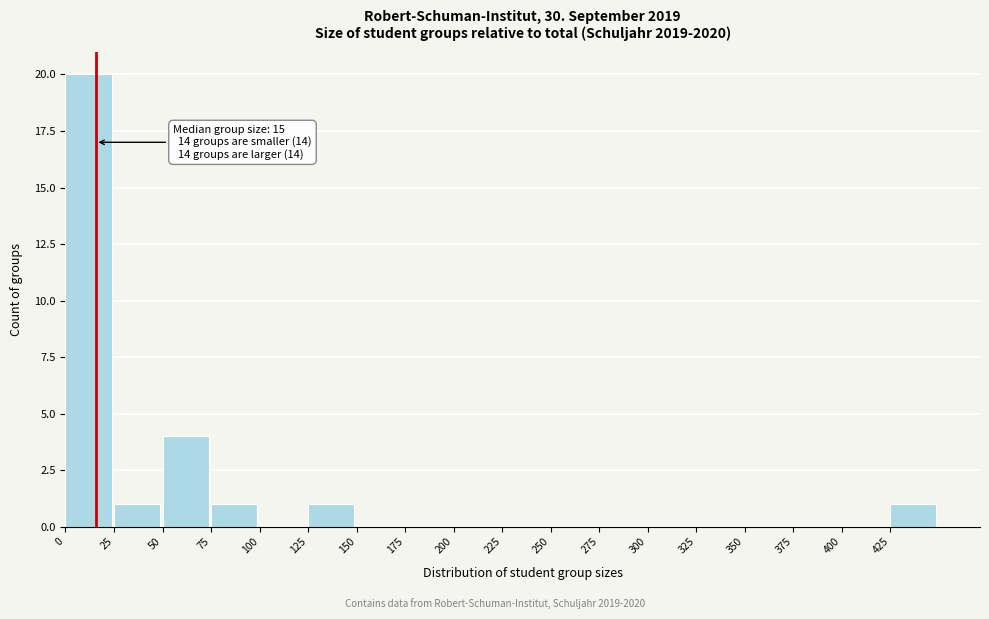

Which range on the x-axis has the tallest bar?

0 to 25